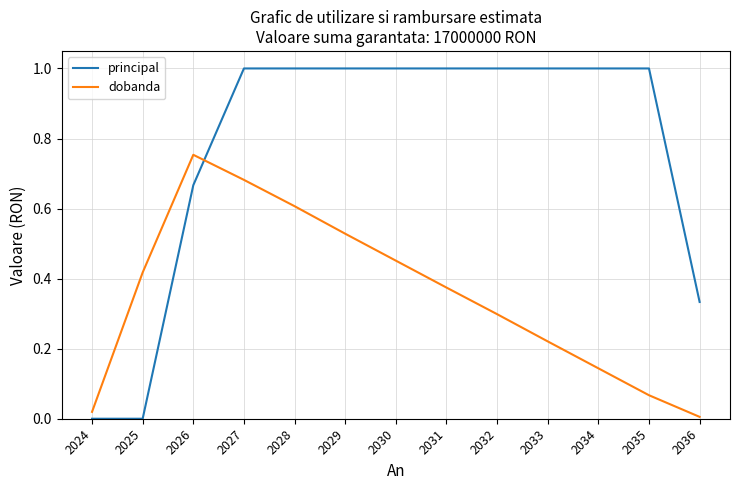

Where do dobanda and principal first cross each other?

2026 and 2027